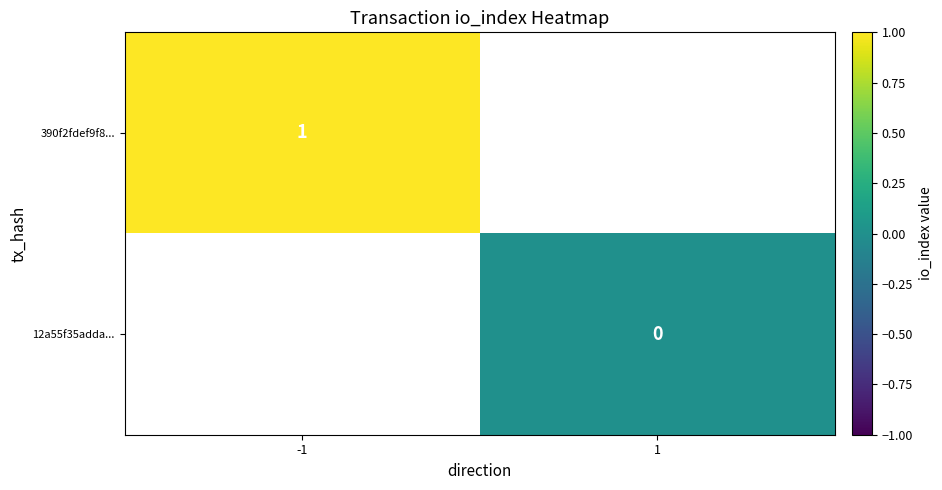

Is it true that 390f2fdef9f8... equals 1 at -1?

True